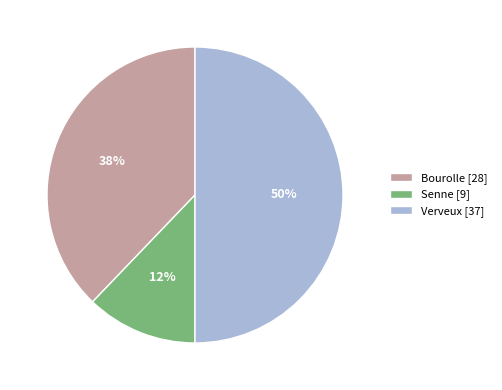

Rank the categories by value from highest to lowest.

Verveux [37], Bourolle [28], Senne [9]